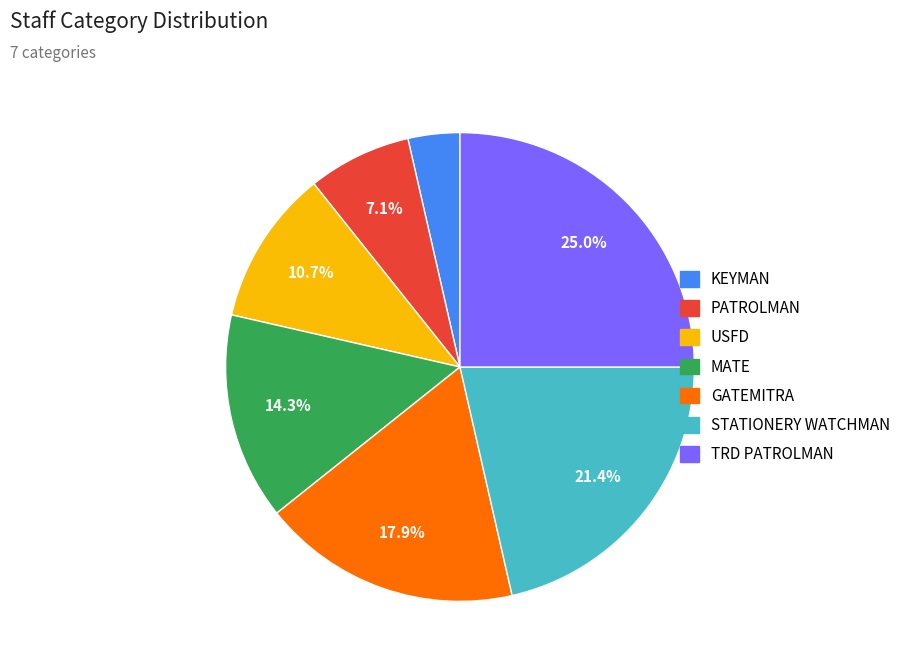

Is there any slice that represents more than half of the pie?

No